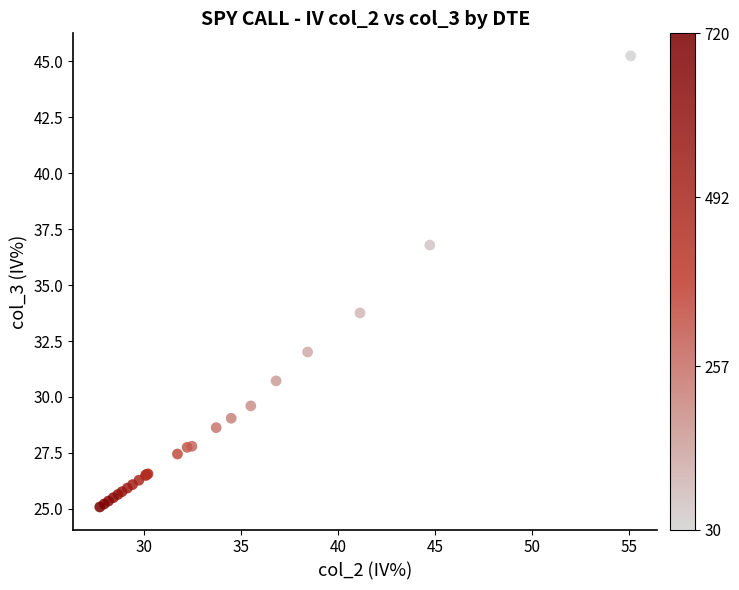

What Y value in the scatter plot is closest to 35?

33.8